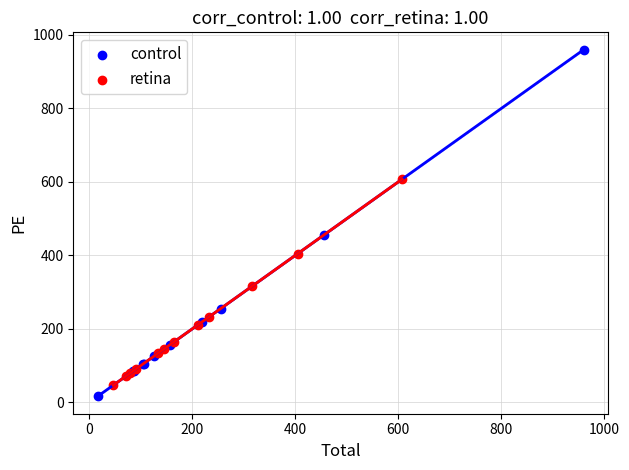

Which series reaches the maximum Y coordinate?

control